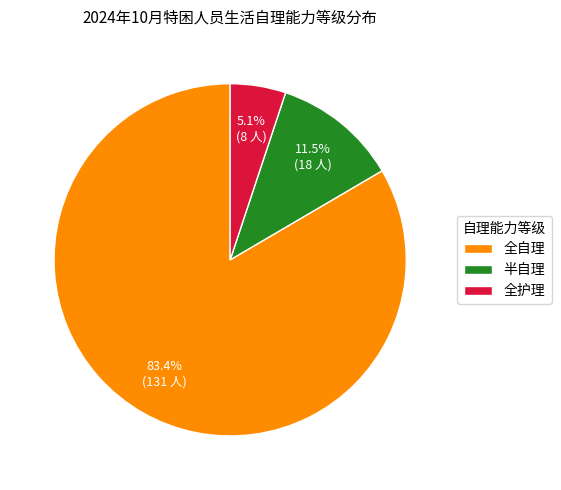

Is there a majority slice in this chart?

Yes